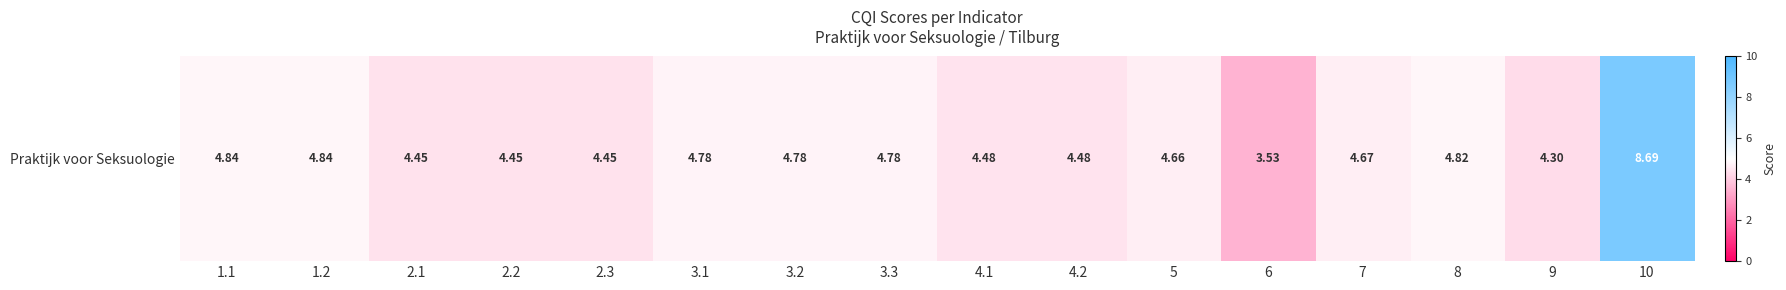

What is the change in value from 4.2 to 5?

+0.2